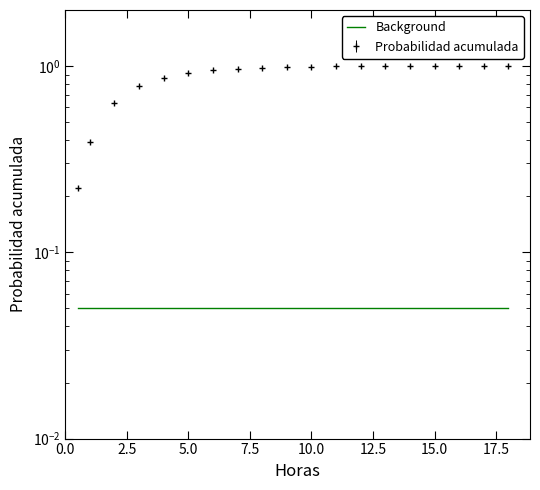

Is it true that the value at 17 is 1.0?

True